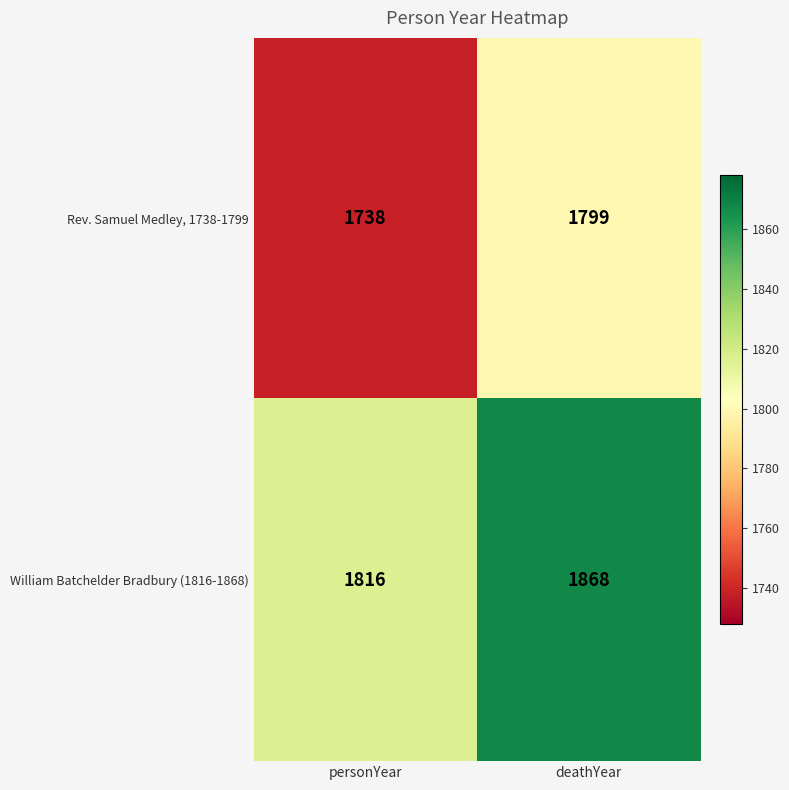

Which series has the largest range (max minus min)?

Rev. Samuel Medley, 1738-1799